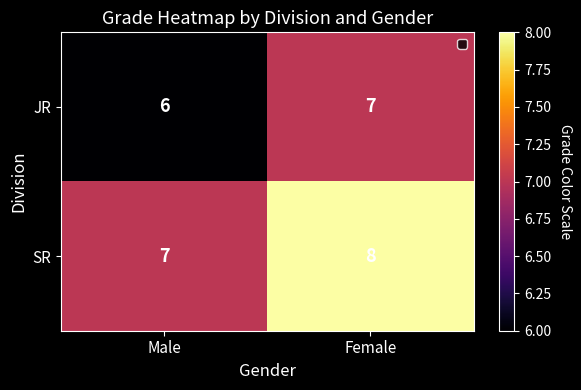

Is it true that JR equals 7 at Female?

True